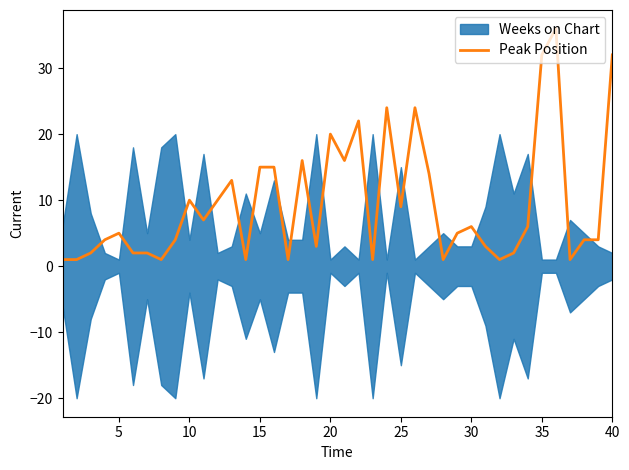

True or false: the data has more than 1 interior local peaks.

True